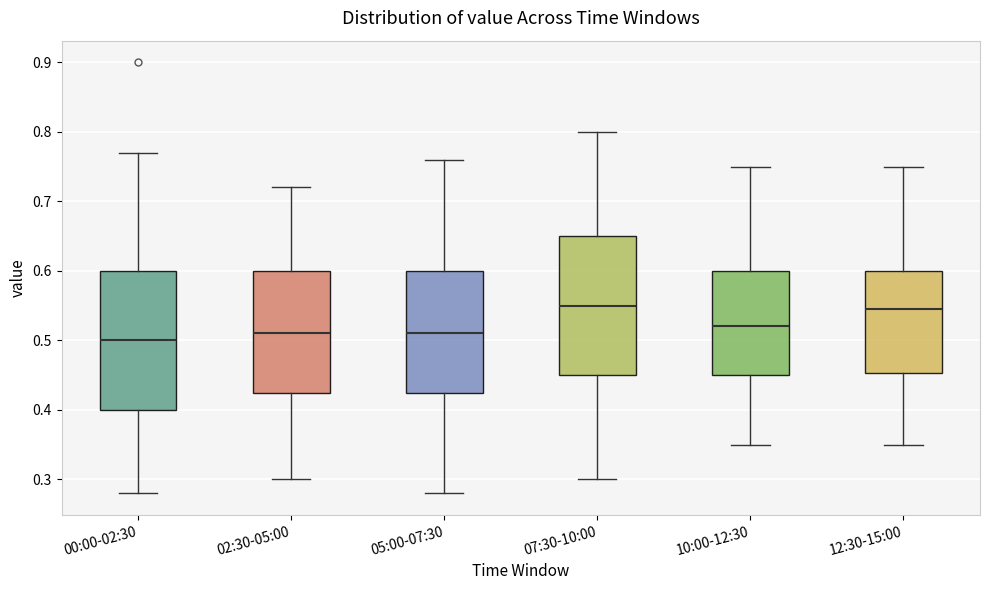

Reading left to right, read every box against the y-axis: the position of its median line, the range the box covers, and the ends of its whiskers. The values are not printed on the chart, so give them approximately, as read against the axis.

00:00-02:30: median 0.50, box 0.40 to 0.60, whiskers 0.28 to 0.77
02:30-05:00: median 0.51, box 0.43 to 0.60, whiskers 0.30 to 0.72
05:00-07:30: median 0.51, box 0.43 to 0.60, whiskers 0.28 to 0.76
07:30-10:00: median 0.55, box 0.45 to 0.65, whiskers 0.30 to 0.80
10:00-12:30: median 0.52, box 0.45 to 0.60, whiskers 0.35 to 0.75
12:30-15:00: median 0.55, box 0.45 to 0.60, whiskers 0.35 to 0.75